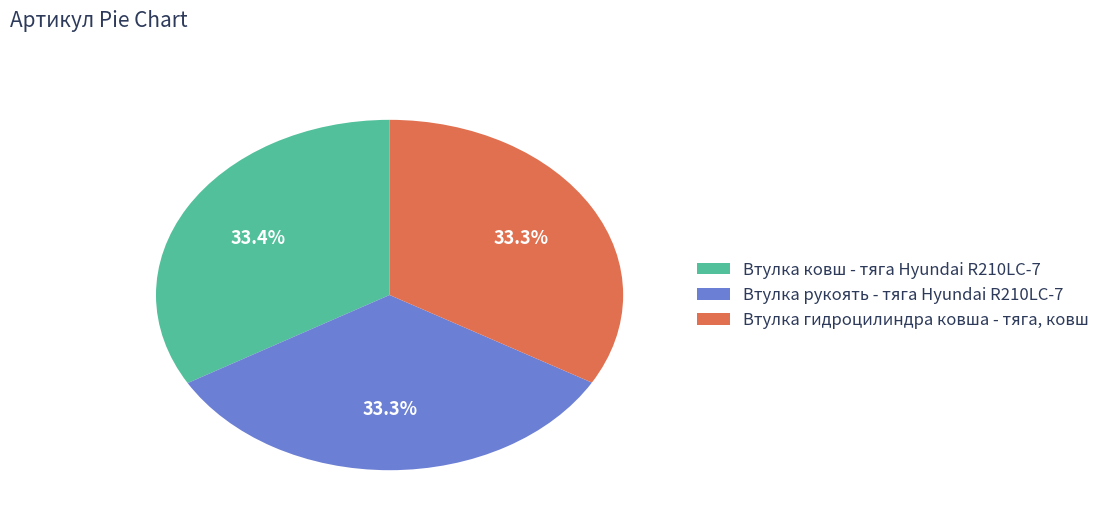

Do Втулка гидроцилиндра ковша - тяга, ковш and Втулка рукоять - тяга Hyundai R210LC-7 together represent more than half of the pie?

Yes